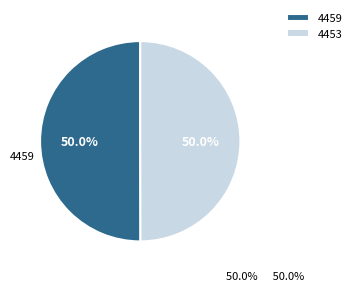

Approximately how many times larger is the value at 4459 compared to 4453?

1.0